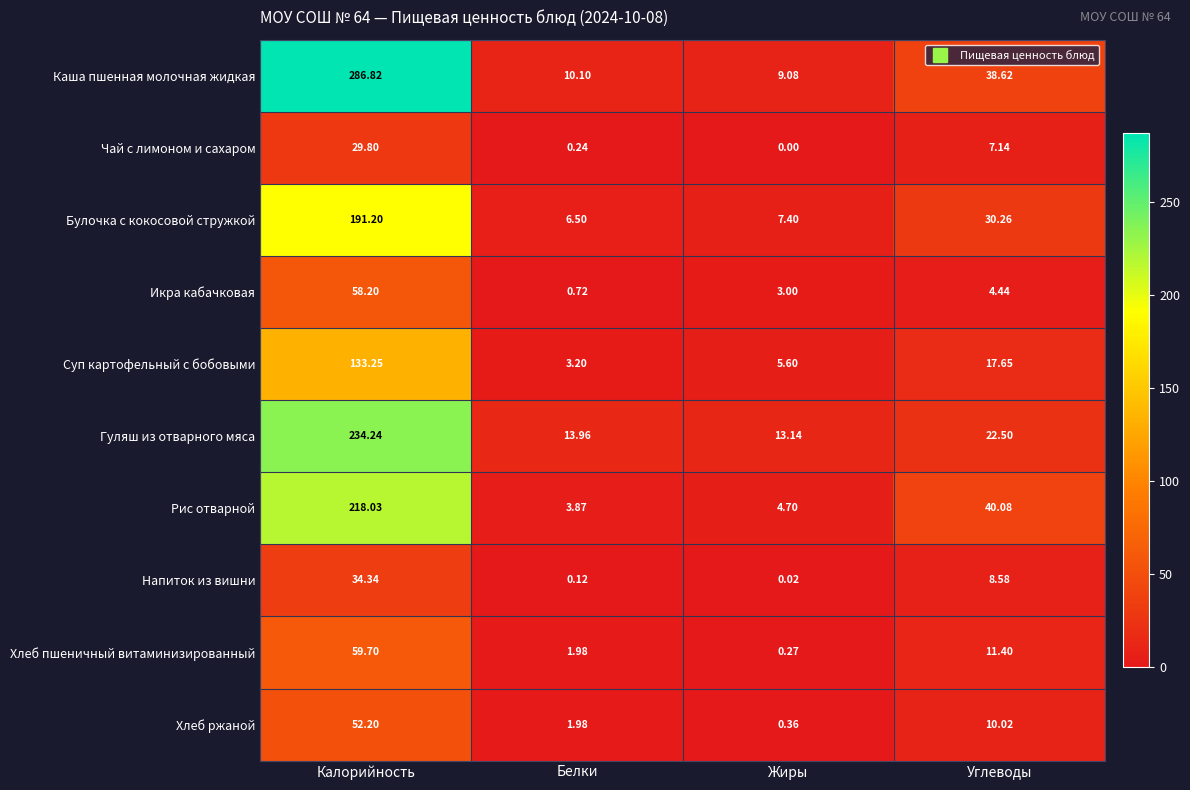

Which category has the lowest value in the Икра кабачковая series?

Белки